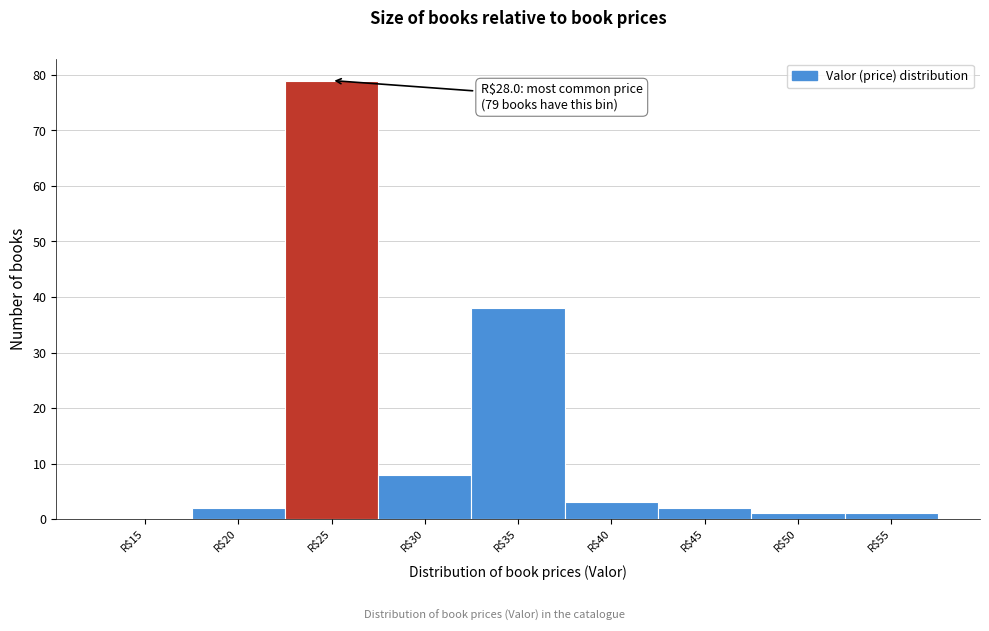

The chart shows a value of 2 at R$20. True or false?

True